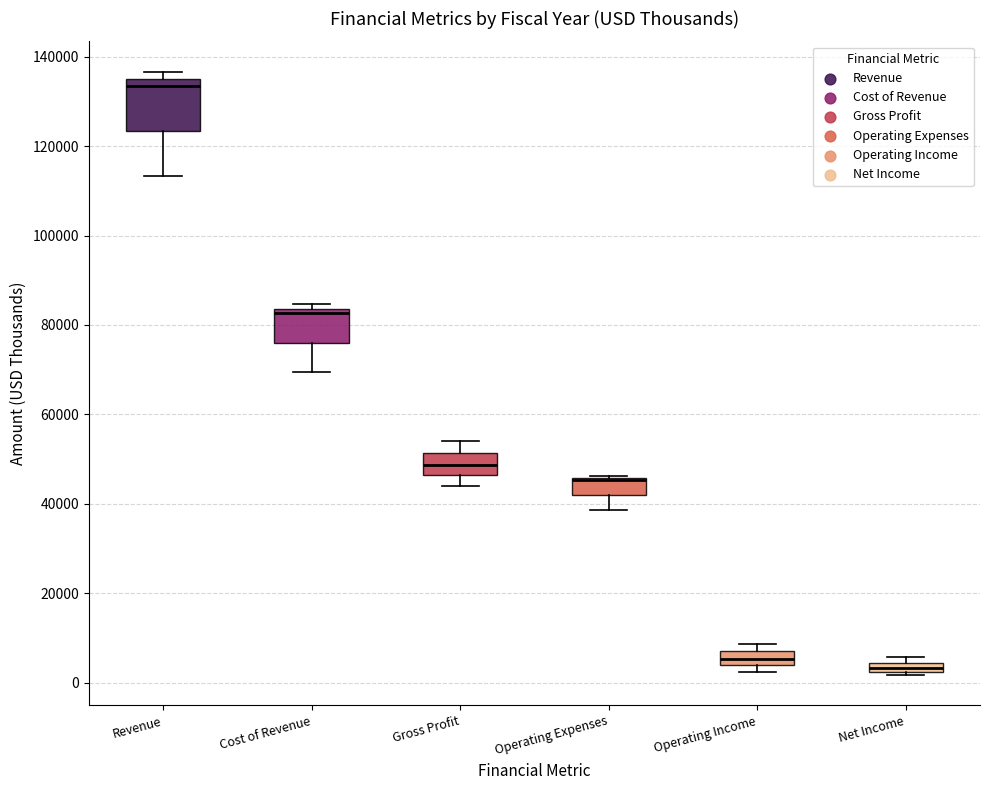

Which box is the tallest, from its lower edge to its upper edge?

Revenue